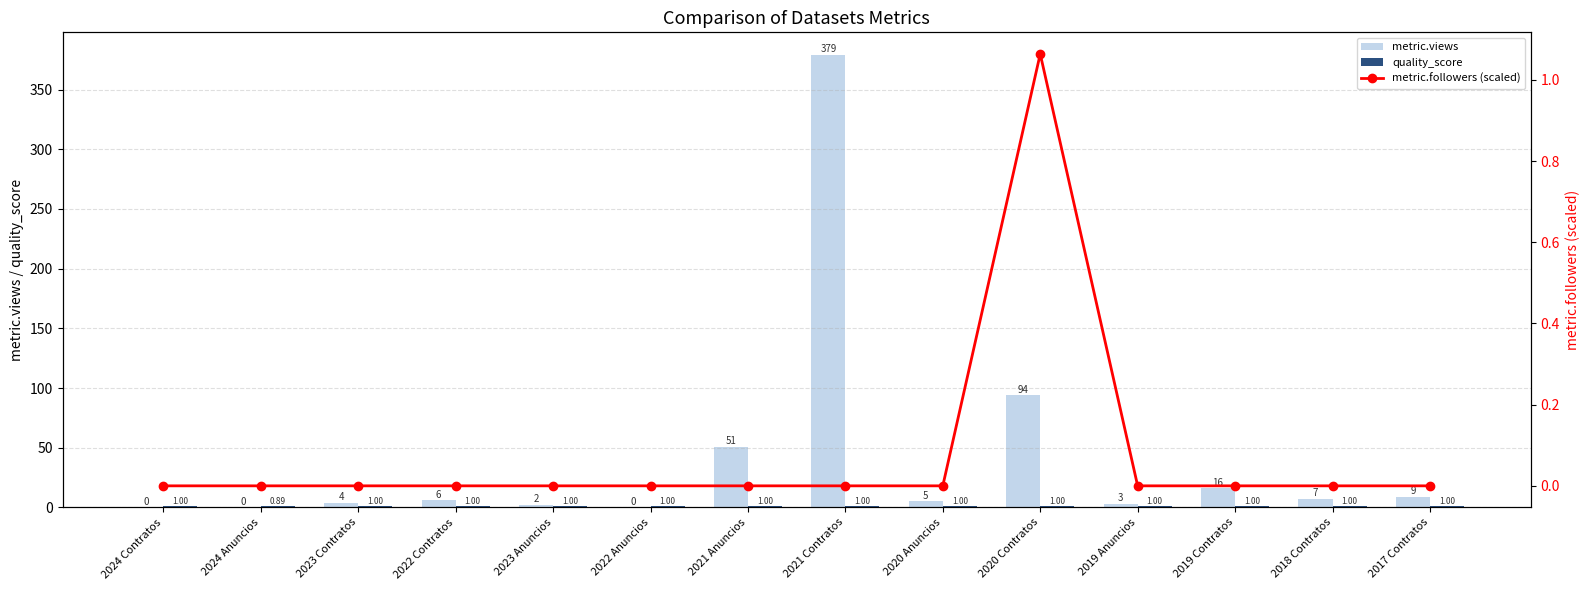

Which category has the lowest value in the quality_score series?

2024 Anuncios